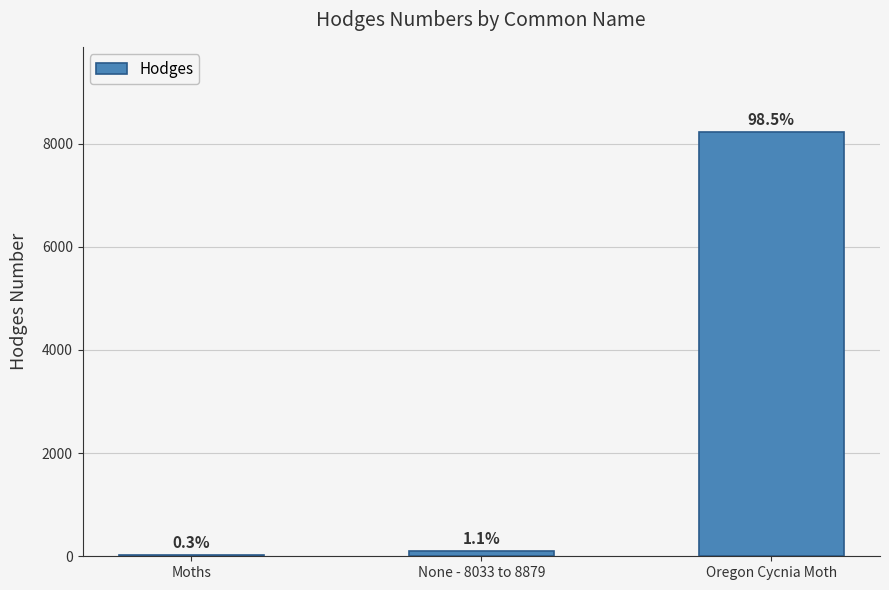

What is the greatest value displayed?

8231.0